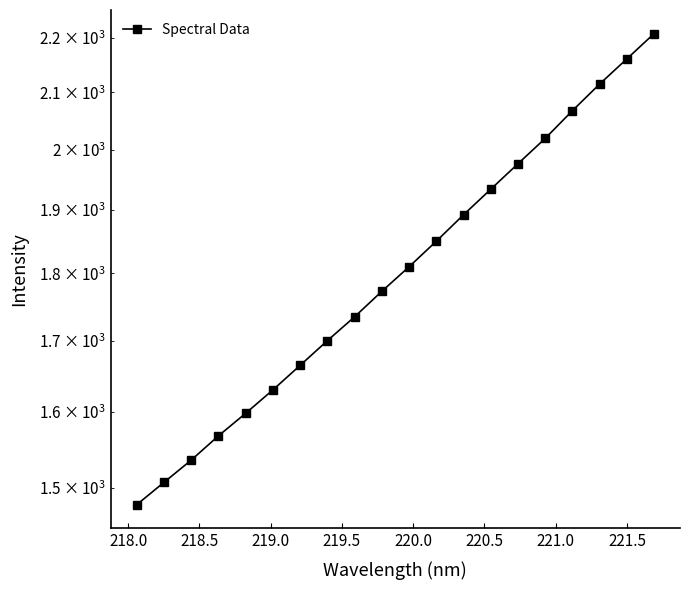

What is the value of the 10th point from the left?

1772.9